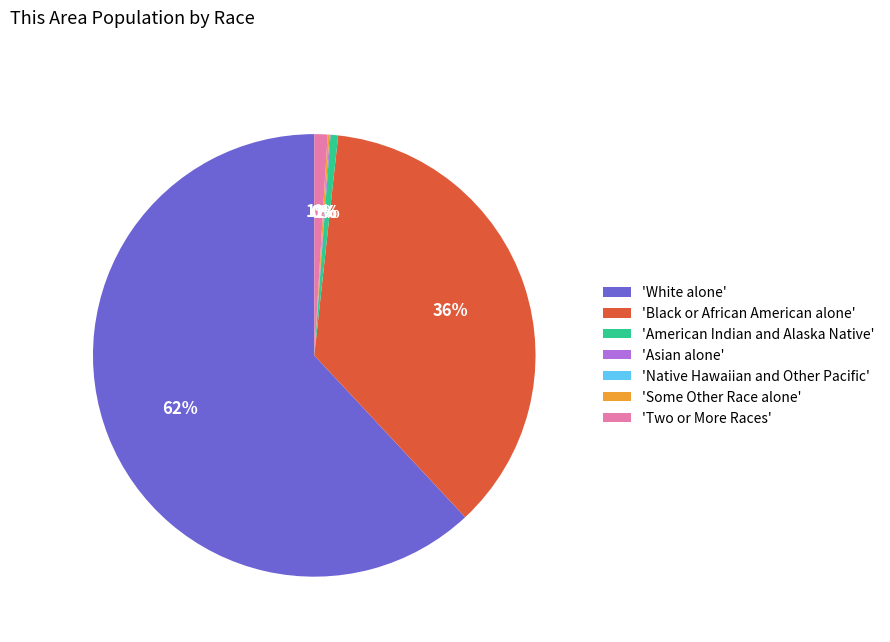

Which slice represents more than half of the pie?

'White alone'